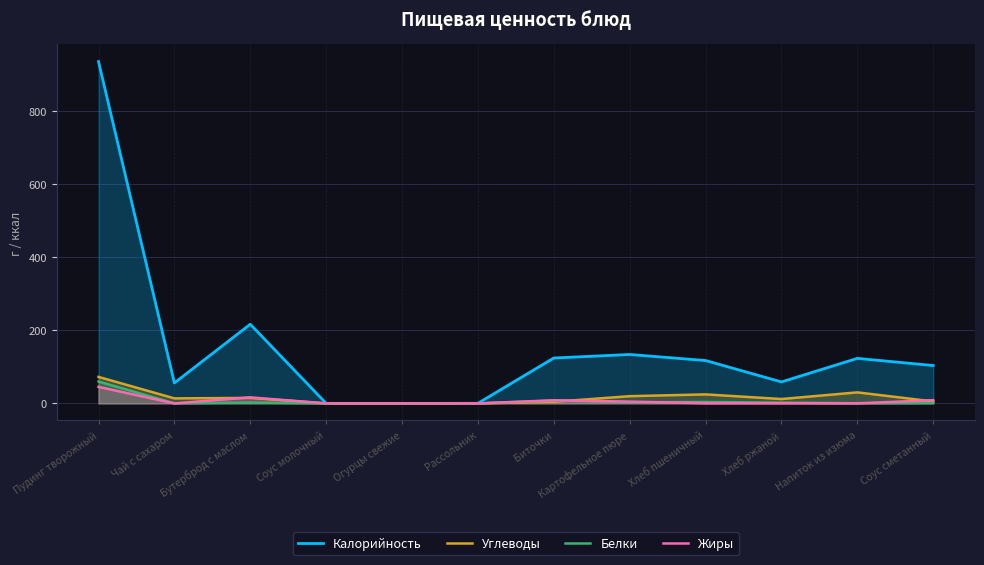

What is the spread (max minus min) of values at Хлеб пшеничный?

116.8